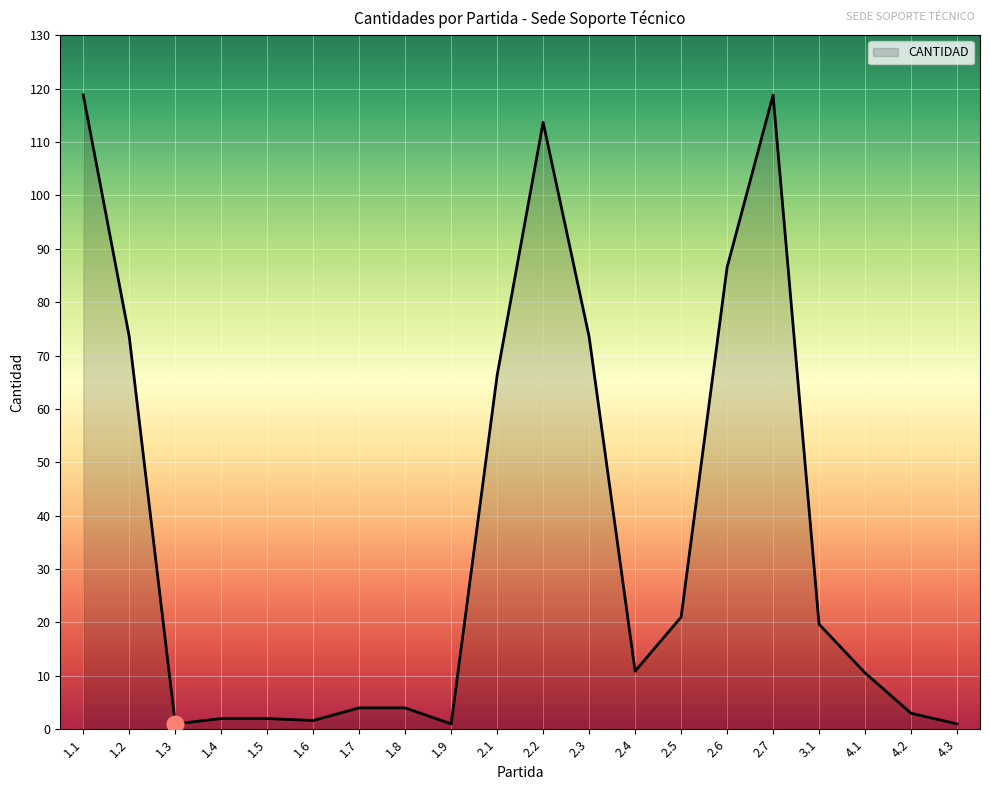

True or false: the data shows 6.9 at 2.4.

False